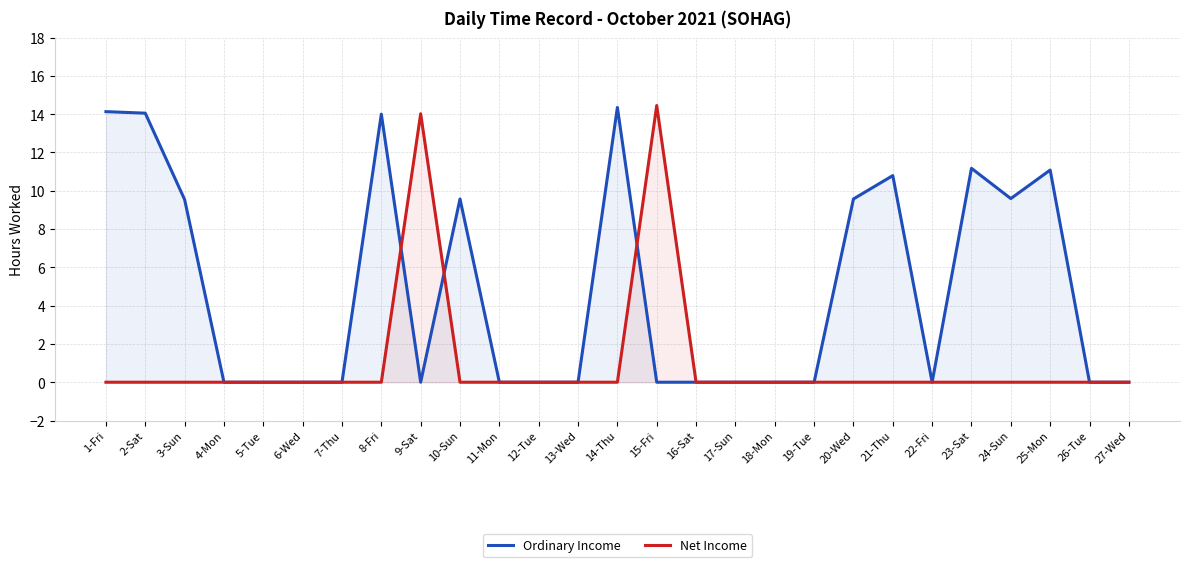

Between 1-Fri and 14-Thu, which series saw the biggest shift?

Ordinary Income